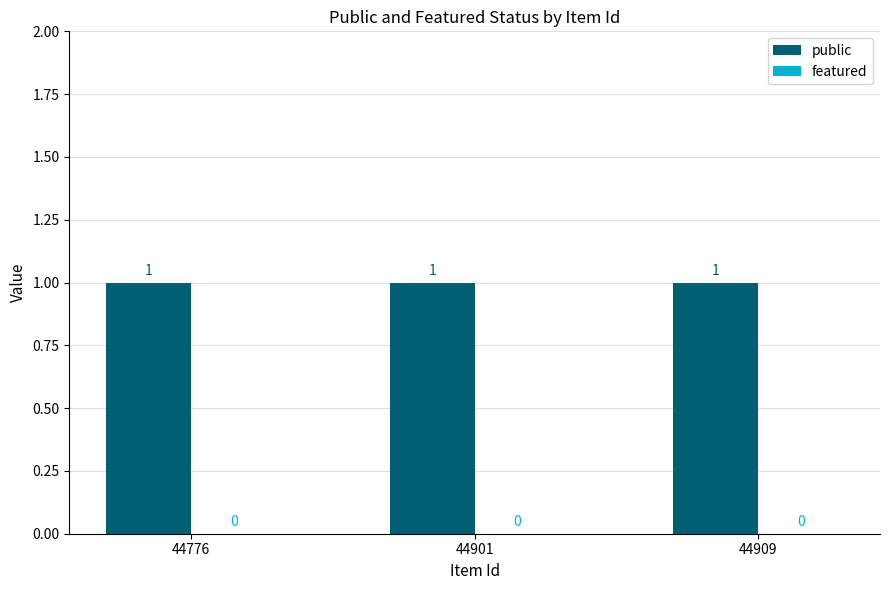

At how many categories does at least one series exceed 0?

3